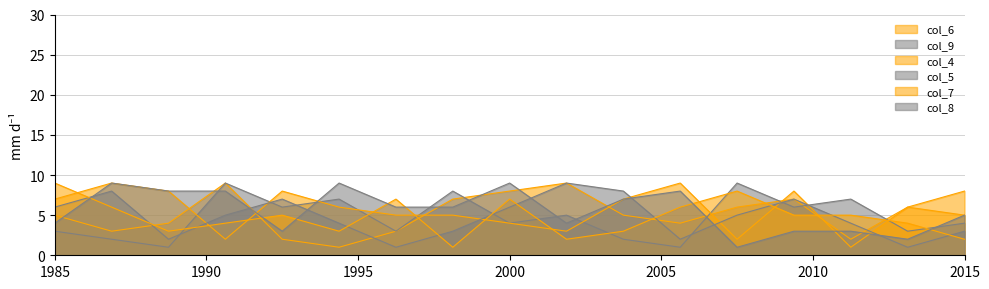

Where do col_4 and col_7 first cross each other?

8 and 3